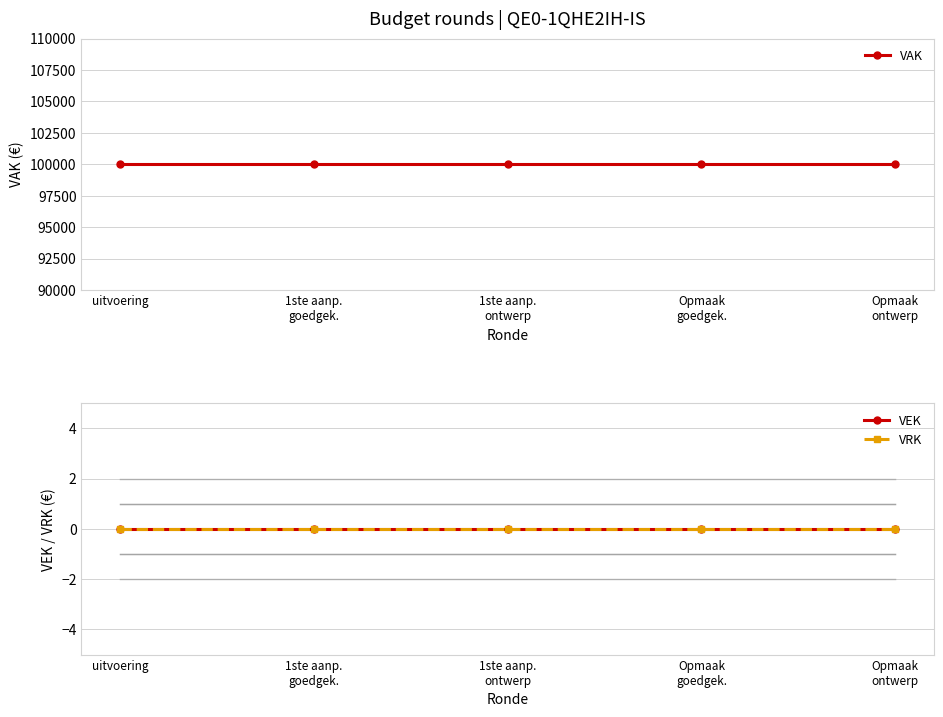

At how many categories does at least one series exceed 1018?

5